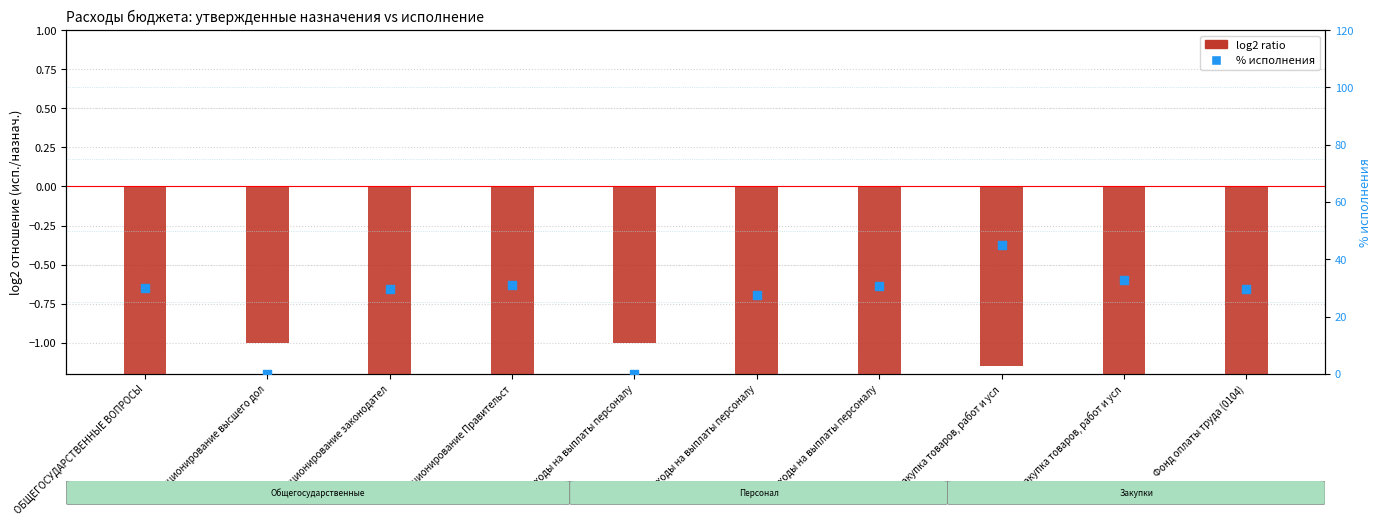

Which series has the widest spread of Y values?

% исполнения